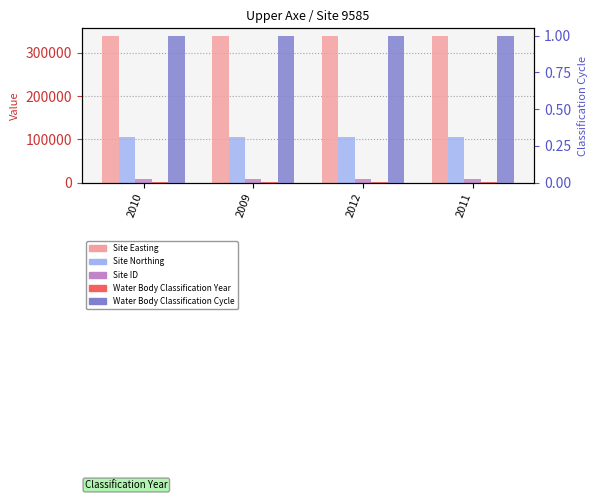

What is the sum of the Water Body Classification Cycle values at 2009 and 2011?

2